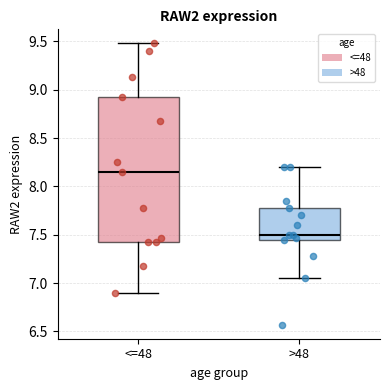

Reading left to right, read every box against the y-axis: the position of its median line, the range the box covers, and the ends of its whiskers. The values are not printed on the chart, so give them approximately, as read against the axis.

<=48: median 8.15, box 7.45 to 8.95, whiskers 6.90 to 9.50
>48: median 7.50, box 7.45 to 7.80, whiskers 7.05 to 8.20